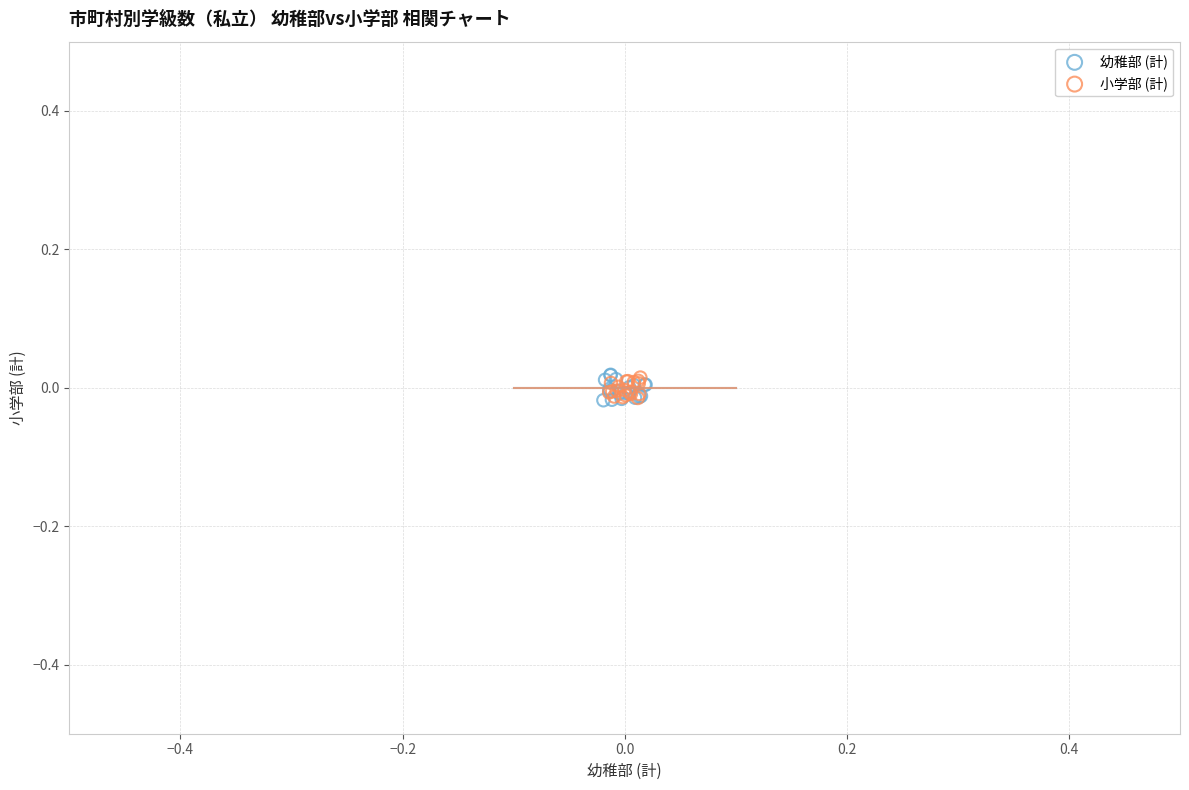

Which series has the largest Y range (max minus min)?

幼稚部 (計)